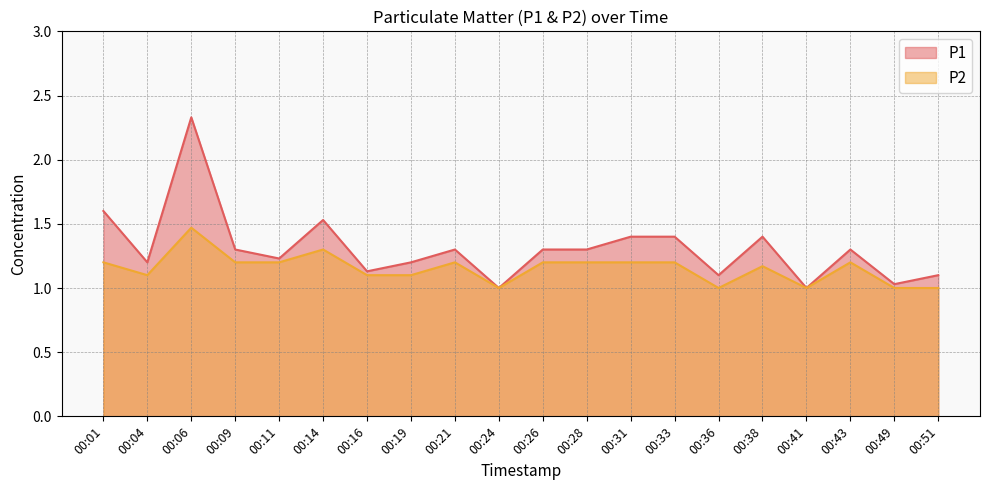

Reading left to right, list all the values displayed in this chart.

P1: 1.6	1.2	2.3	1.3	1.2	1.5	1.1	1.2	1.3	1.0	1.3	1.3	1.4	1.4	1.1	1.4	1.0	1.3	1.0	1.1
P2: 1.2	1.1	1.5	1.2	1.2	1.3	1.1	1.1	1.2	1.0	1.2	1.2	1.2	1.2	1.0	1.2	1.0	1.2	1.0	1.0